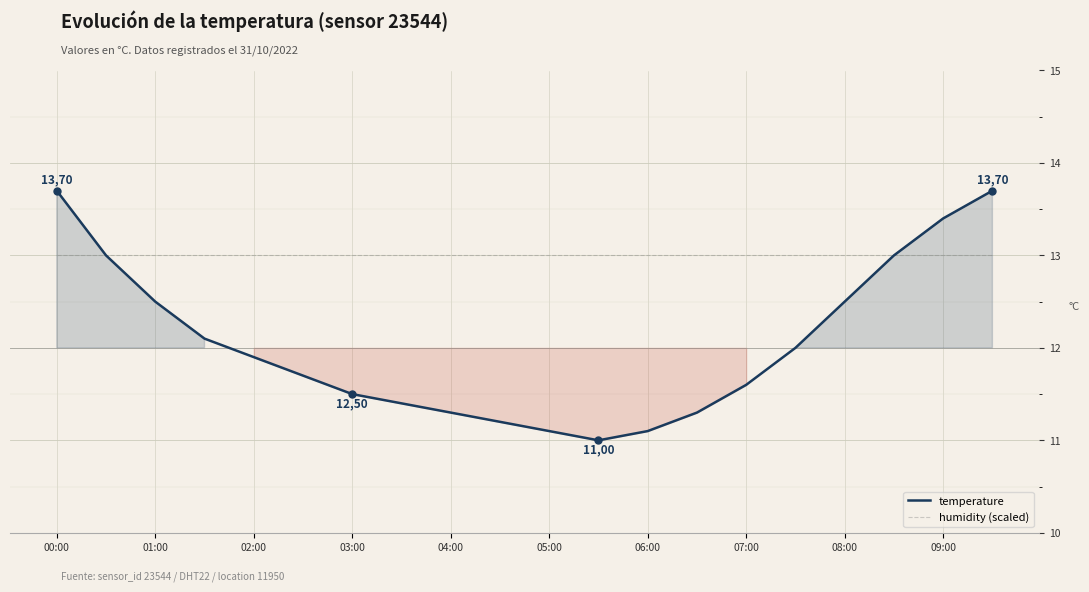

True or false: humidity (scaled) and temperature cross at least once.

False